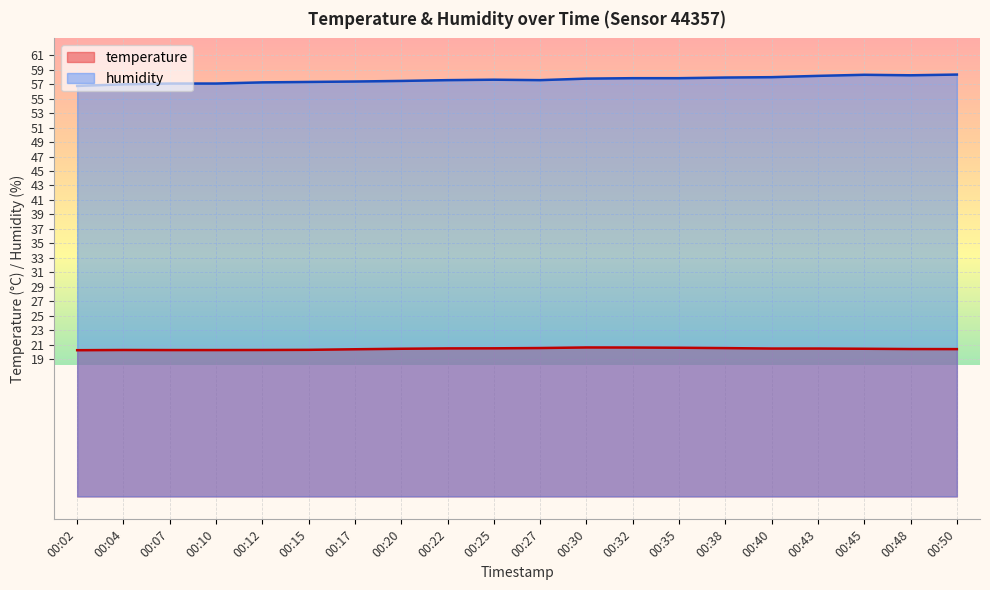

What is the value of the temperature point at the 14th from the left?

20.6